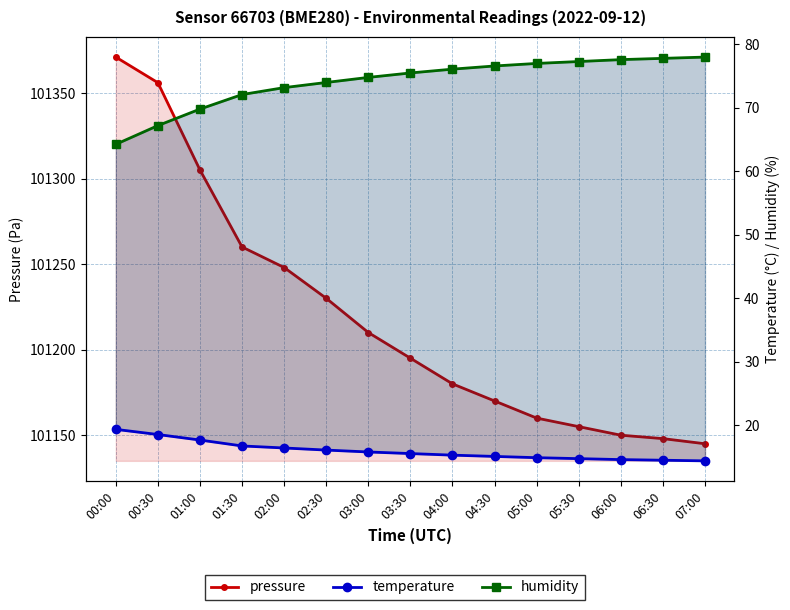

Reading left to right, list all the values displayed in this chart.

pressure: 00:00=101371.0	00:30=101356.0	01:00=101305.0	01:30=101260.0	02:00=101248.0	02:30=101230.0	03:00=101210.0	03:30=101195.0	04:00=101180.0	04:30=101170.0	05:00=101160.0	05:30=101155.0	06:00=101150.0	06:30=101148.0	07:00=101145.0
temperature: 00:00=19.4	00:30=18.6	01:00=17.7	01:30=16.8	02:00=16.4	02:30=16.1	03:00=15.8	03:30=15.6	04:00=15.3	04:30=15.1	05:00=14.9	05:30=14.8	06:00=14.6	06:30=14.5	07:00=14.4
humidity: 00:00=64.3	00:30=67.2	01:00=69.8	01:30=72.1	02:00=73.2	02:30=74.0	03:00=74.8	03:30=75.5	04:00=76.1	04:30=76.6	05:00=77.0	05:30=77.3	06:00=77.6	06:30=77.8	07:00=78.0